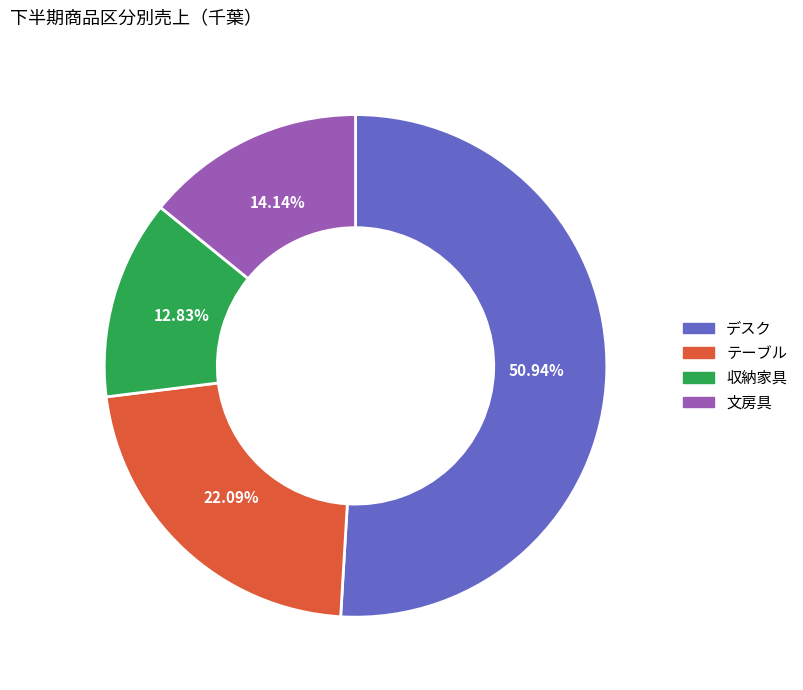

Approximately how many times larger is the value at デスク compared to テーブル?

2.3